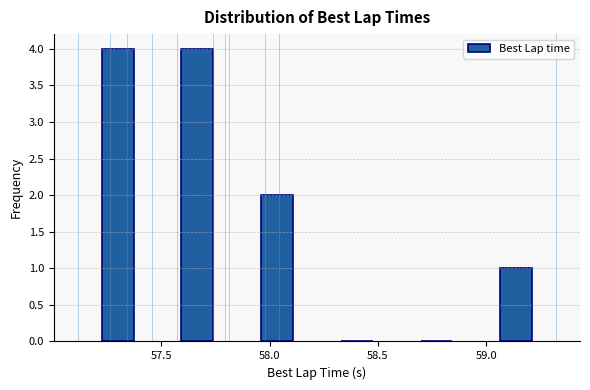

What is the height of the bar covering 57.85 to 58.20 on the x-axis? Neither the bar edges nor the heights are printed on the chart, so give them approximately, as read against the axes.

2